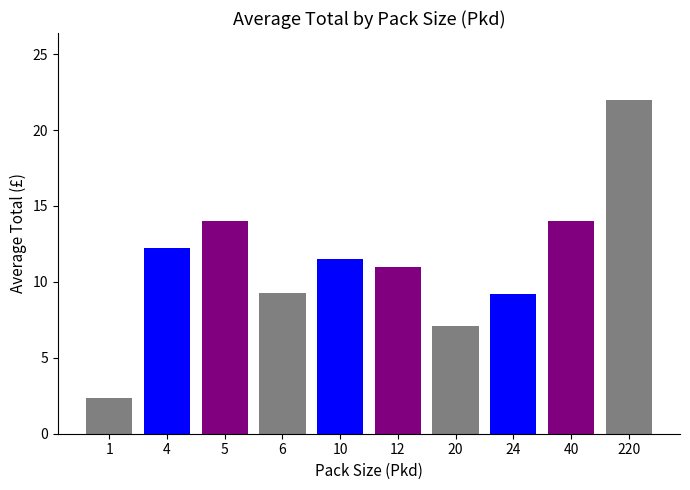

The chart shows a value of 2.4 at 1. True or false?

True